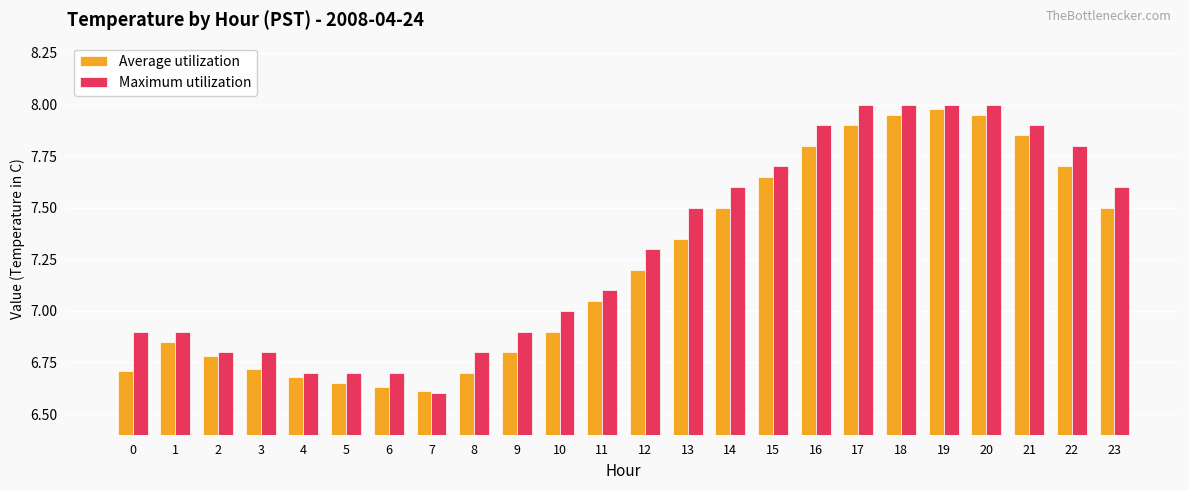

The Average utilization series shows 3.5 at 7. True or false?

False